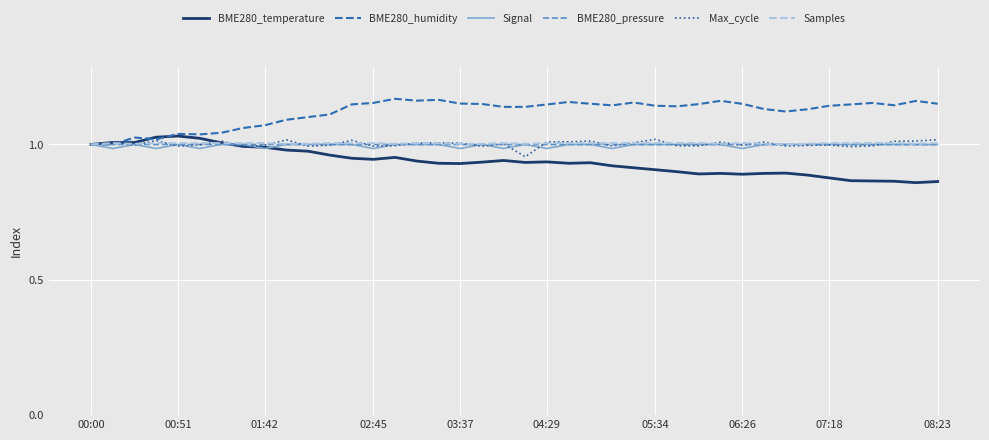

True or false: Max_cycle has more than 0 interior local peaks.

True